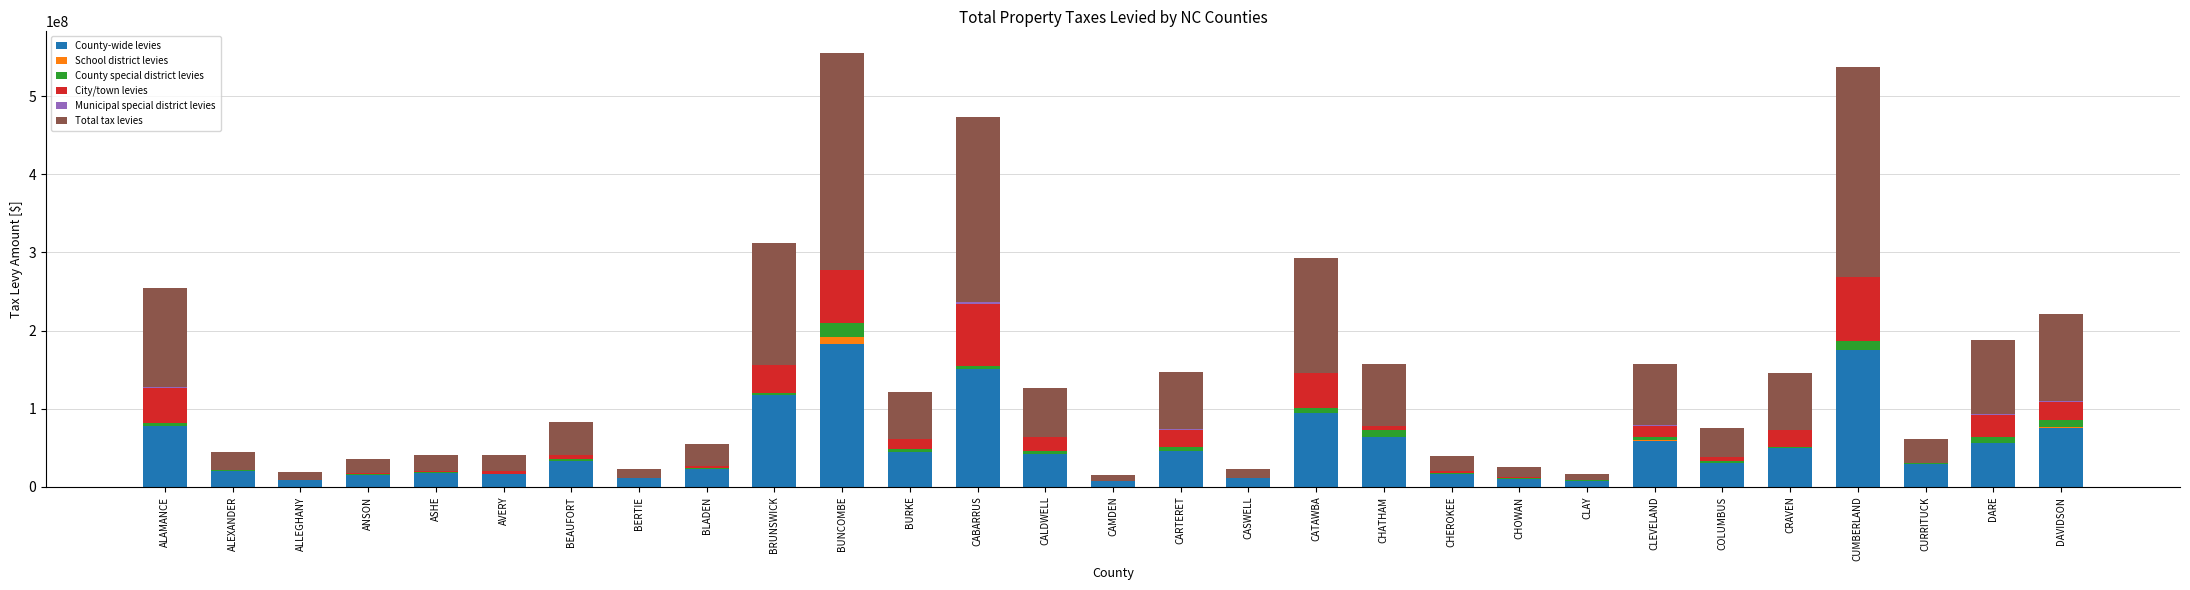

What is the sum of the County-wide levies values at CARTERET and CUMBERLAND?

220685805